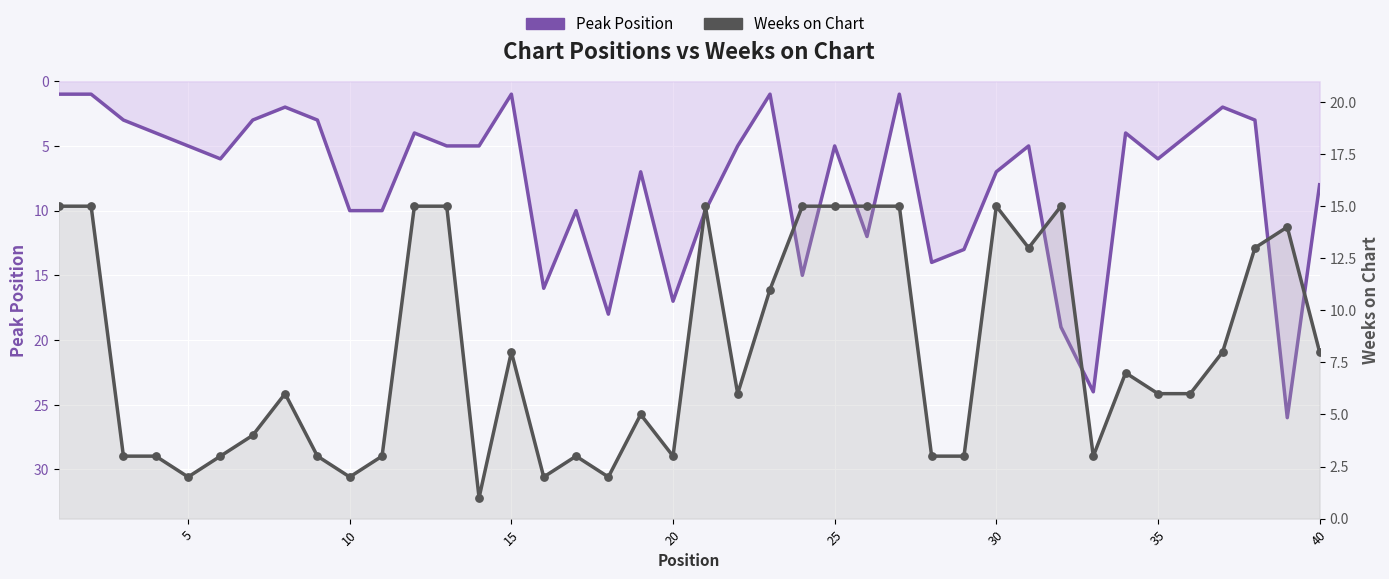

Is the value of Weeks on Chart at 30 greater than the value of Peak Position at 21?

No